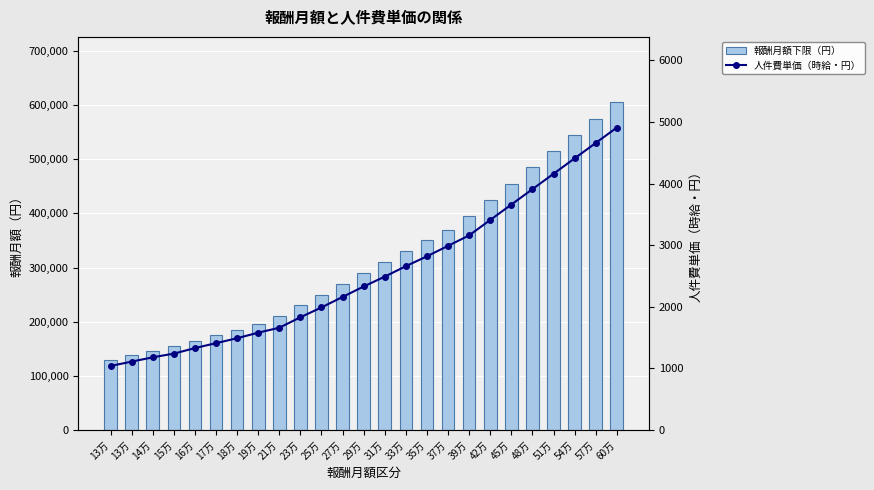

Where is 人件費単価（時給・円） nearest to the value 2975?

37万